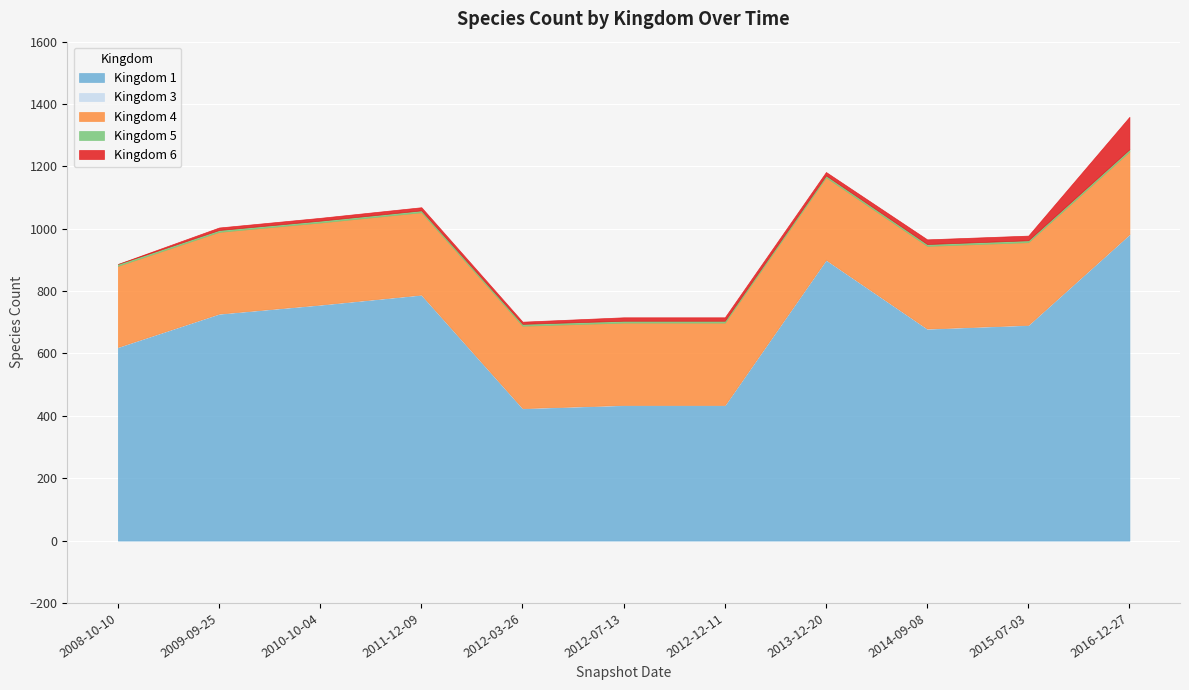

List the labels in order of Kingdom 3 value, smallest first.

2008-10-10, 2009-09-25, 2010-10-04, 2011-12-09, 2012-03-26, 2012-07-13, 2012-12-11, 2013-12-20, 2014-09-08, 2015-07-03, 2016-12-27